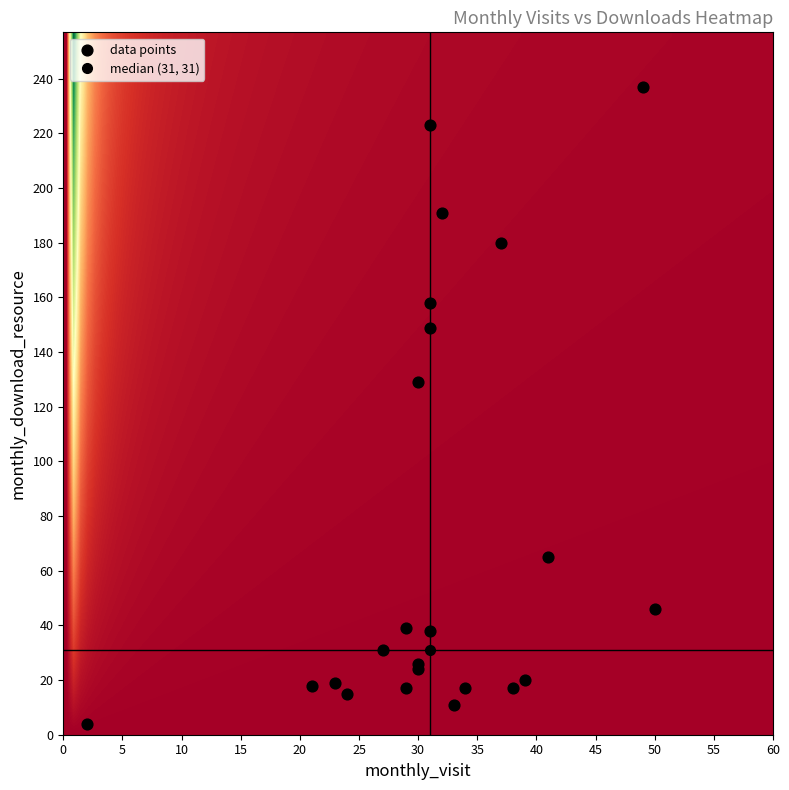

What Y value in the scatter plot is closest to 120?

129